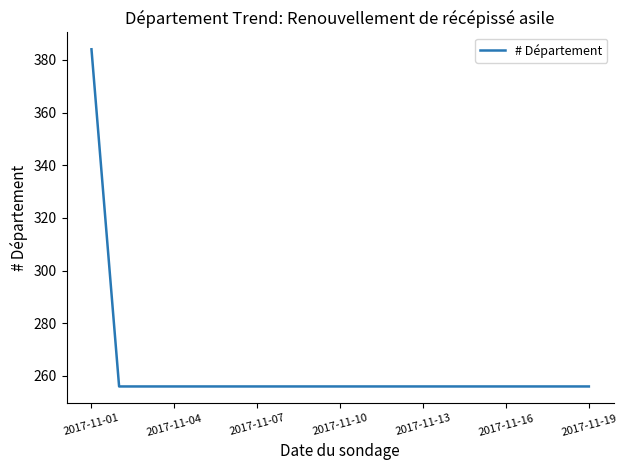

What is the difference between the maximum and minimum values?

128